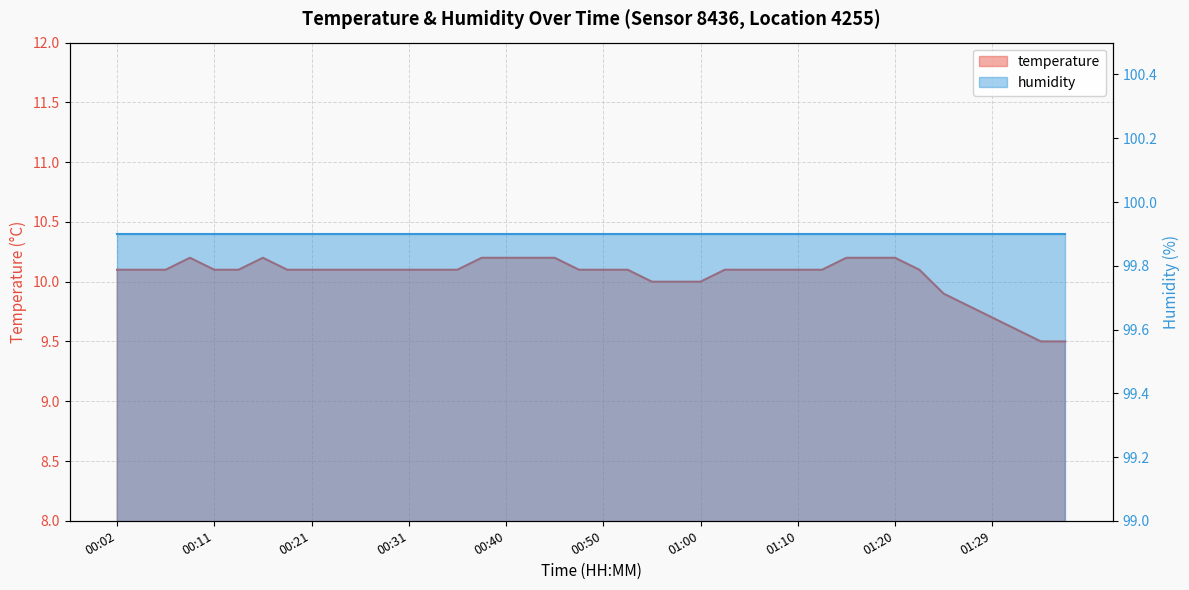

Reading right to left, extract all data points from this chart.

01:37=9.5	01:34=9.5	01:32=9.6	01:29=9.7	01:27=9.8	01:25=9.9	01:22=10.1	01:20=10.2	01:17=10.2	01:15=10.2	01:12=10.1	01:10=10.1	01:08=10.1	01:05=10.1	01:03=10.1	01:00=10.0	00:58=10.0	00:55=10.0	00:53=10.1	00:50=10.1	00:48=10.1	00:45=10.2	00:43=10.2	00:40=10.2	00:38=10.2	00:36=10.1	00:33=10.1	00:31=10.1	00:28=10.1	00:26=10.1	00:23=10.1	00:21=10.1	00:19=10.1	00:16=10.2	00:14=10.1	00:11=10.1	00:09=10.2	00:06=10.1	00:04=10.1	00:02=10.1